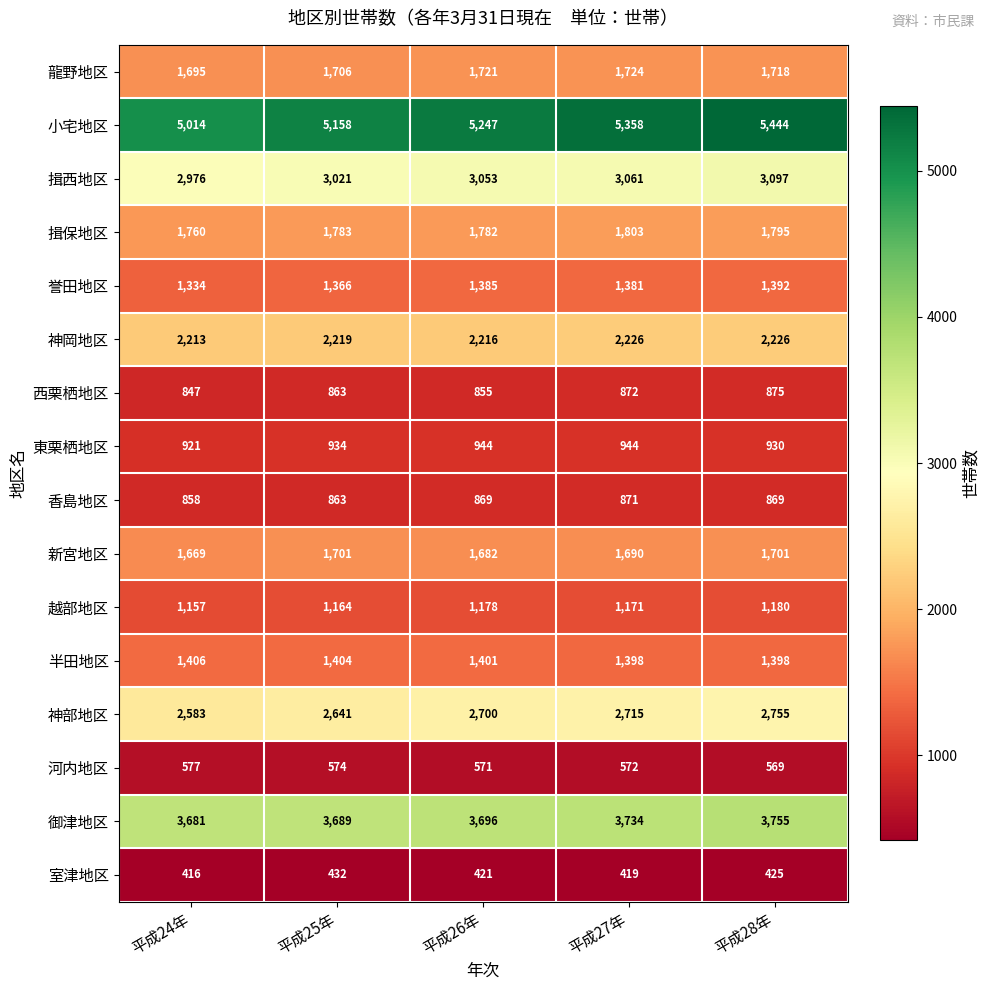

What is the approximate value of 揖西地区 at 平成25年?

3021